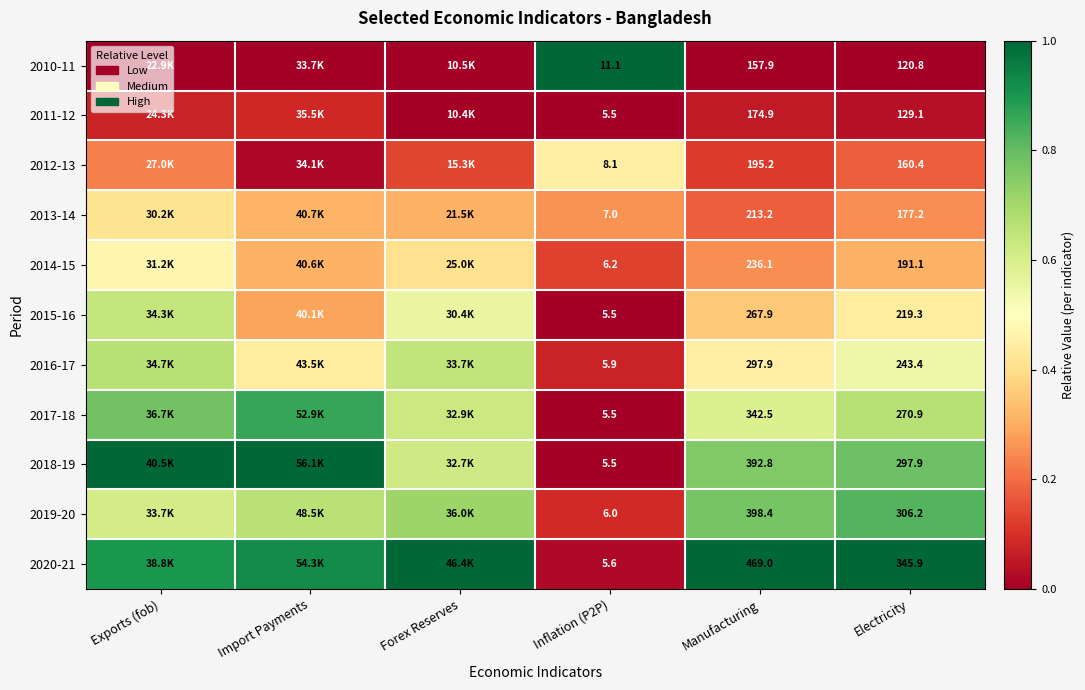

List the series in order of their peak value, lowest first.

2011-12, 2013-14, 2012-13, 2014-15, 2015-16, 2016-17, 2019-20, 2017-18, 2010-11, 2018-19, 2020-21